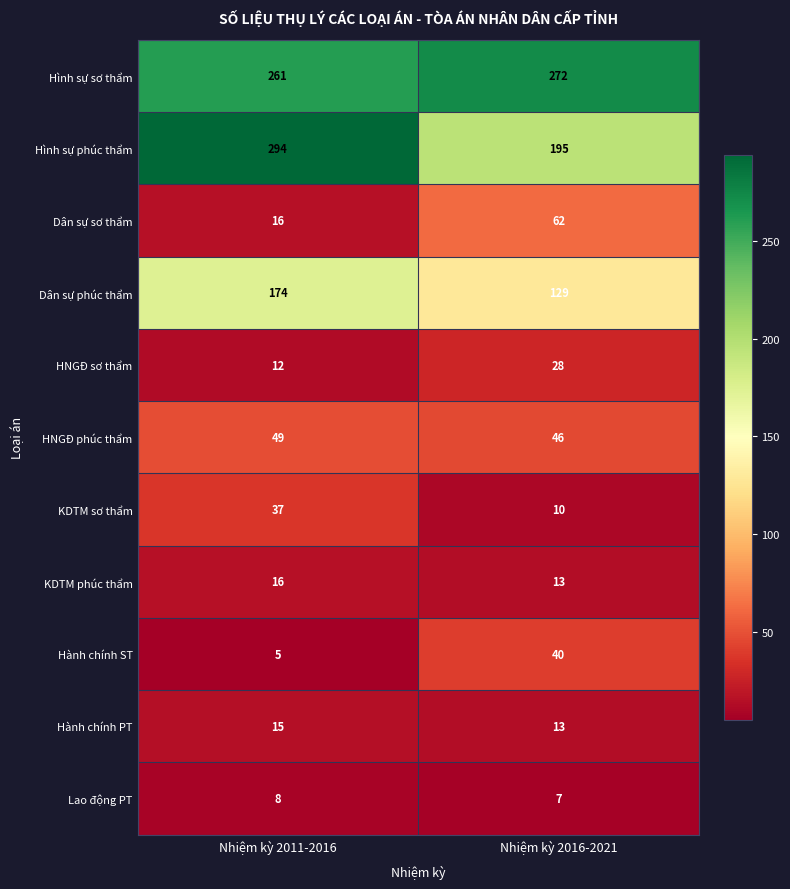

Between Nhiệm kỳ 2011-2016 and Nhiệm kỳ 2016-2021, which series saw the biggest shift?

Hình sự phúc thẩm